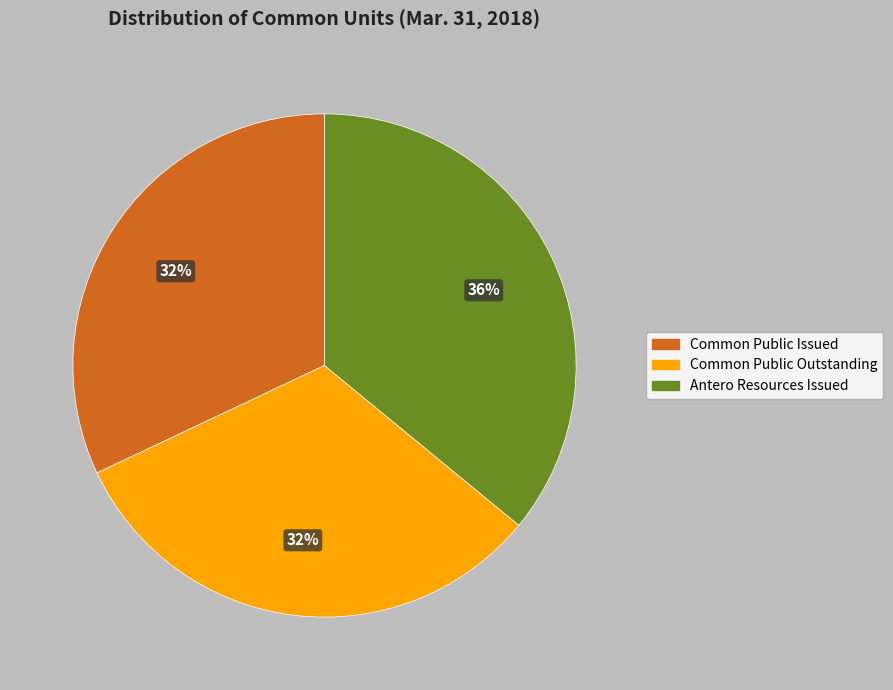

Does any single category account for the majority?

No